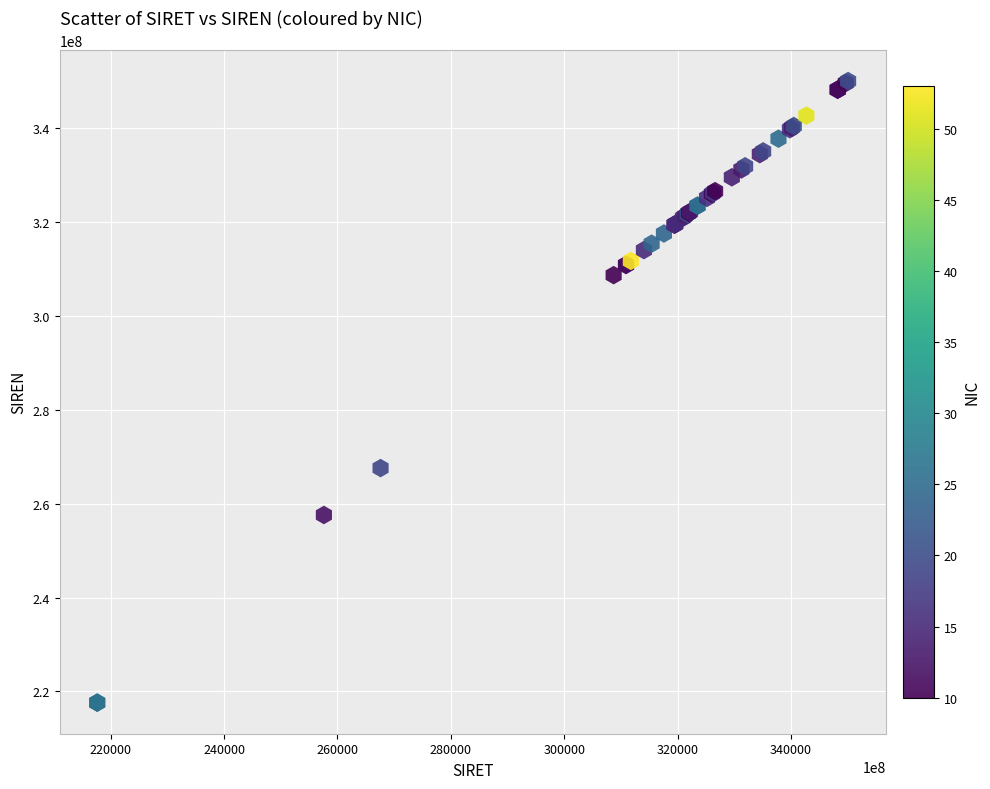

What Y value in the scatter plot is closest to 283848678?

267601094